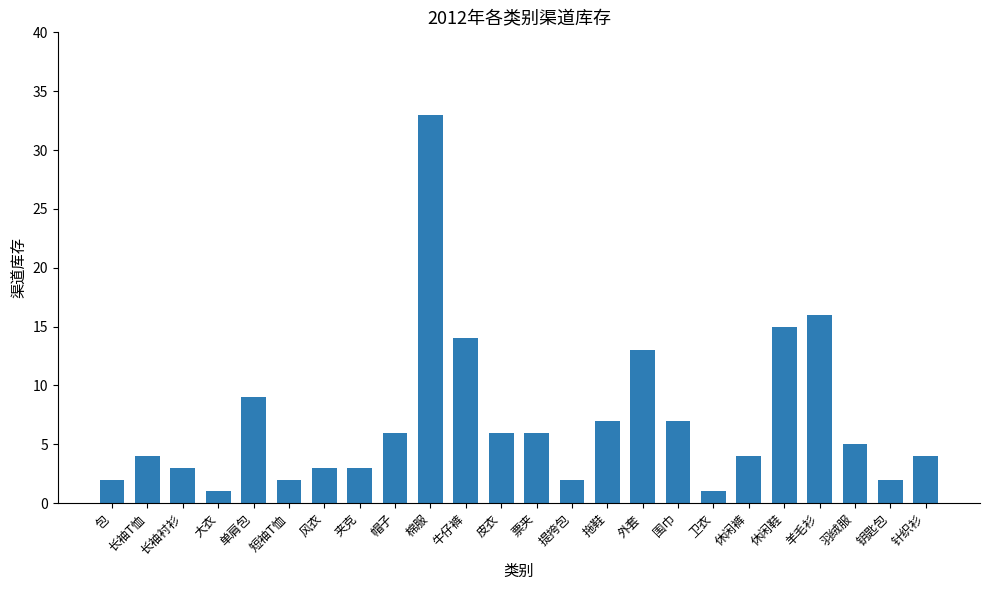

What is the difference between the maximum and minimum values?

32